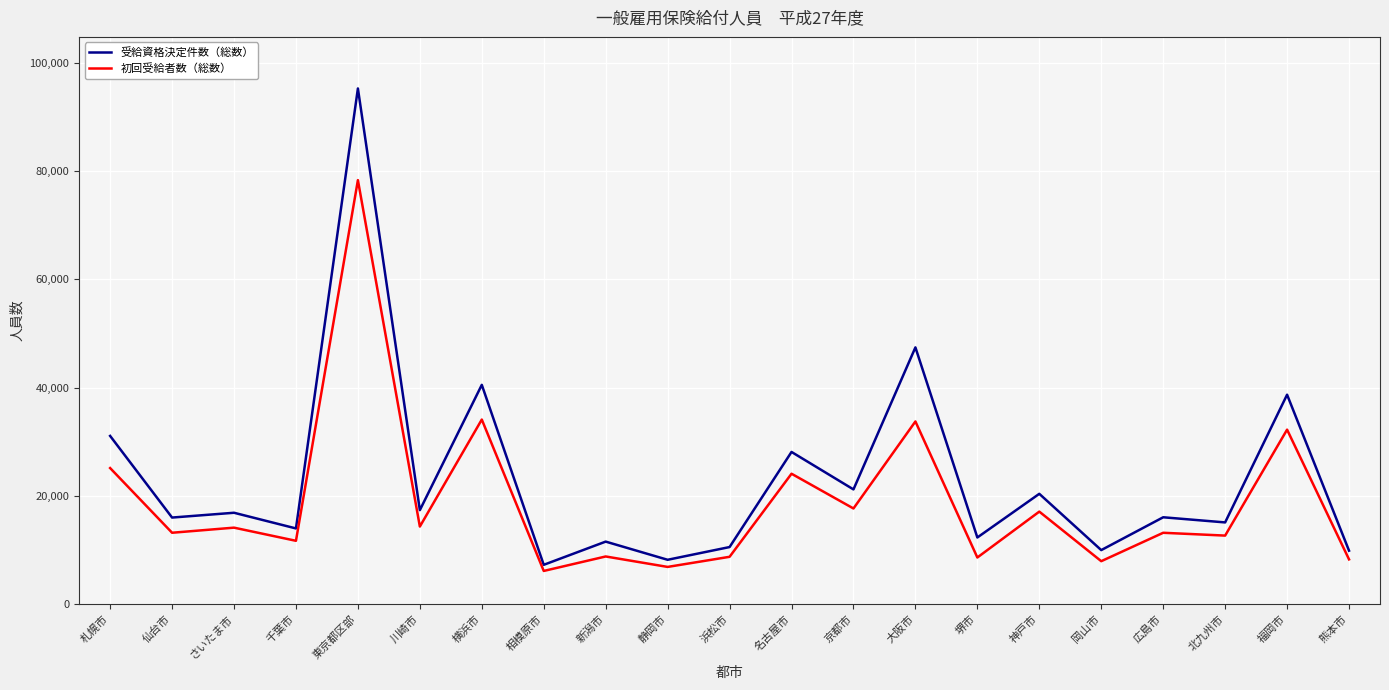

At which label does 初回受給者数（総数） first exceed 13188?

札幌市